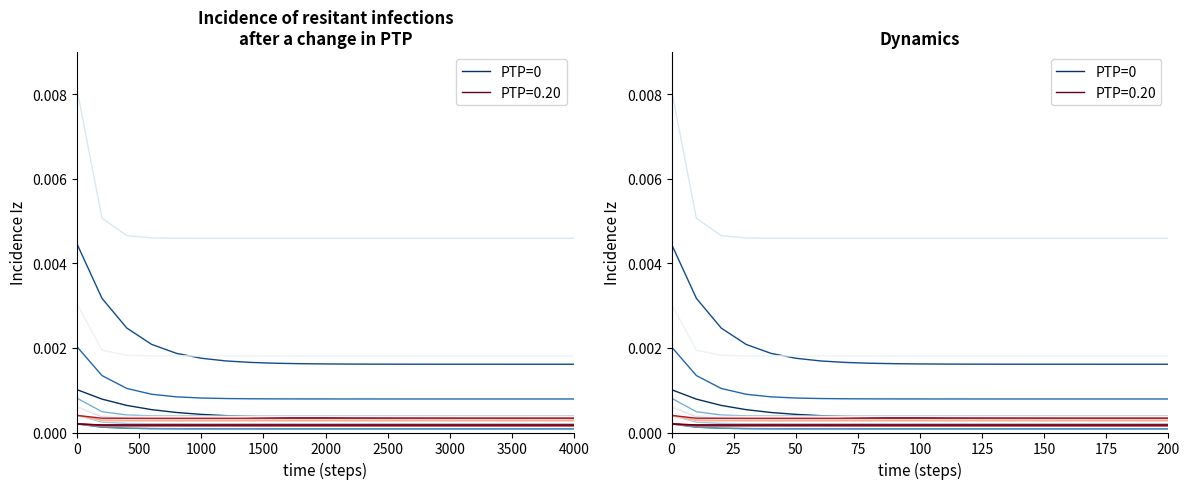

What is the label of the 21st point from the left?

200